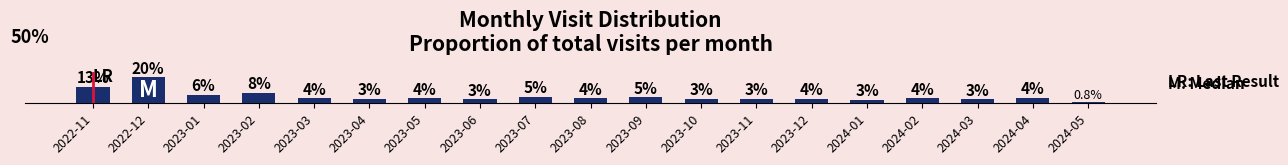

What is the difference between the maximum and second lowest values?

17.3